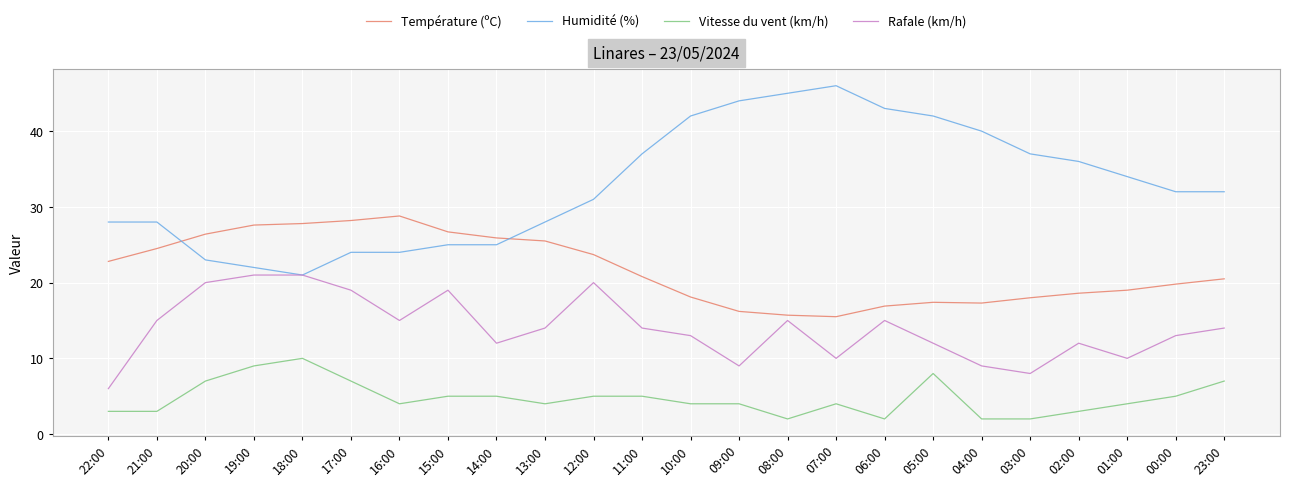

Which series has the largest total across all categories?

Humidité (%)